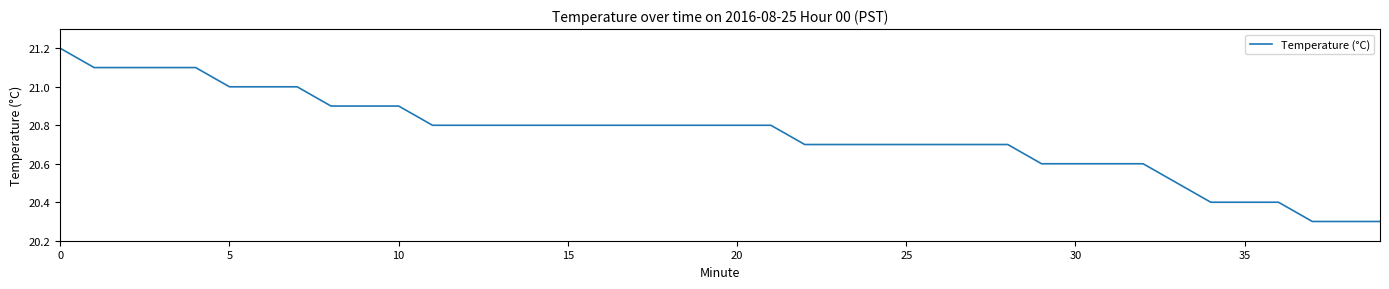

What is the difference between the maximum and minimum values?

0.9